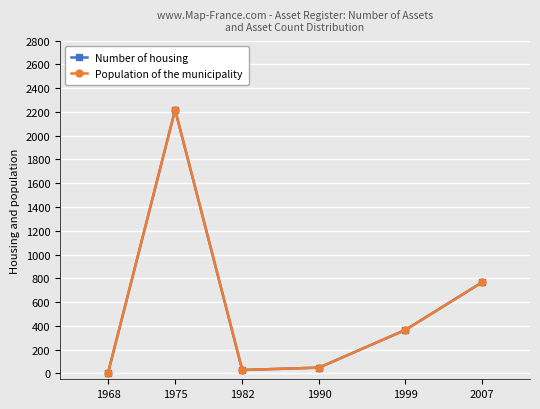

The value of Population of the municipality at 1999 is 531.5. True or false?

False